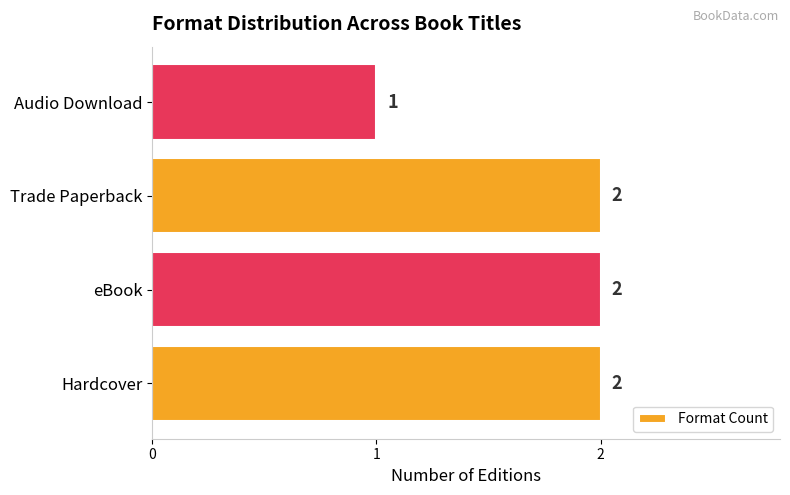

Approximately how many times larger is the value at Trade Paperback compared to Audio Download?

2.0